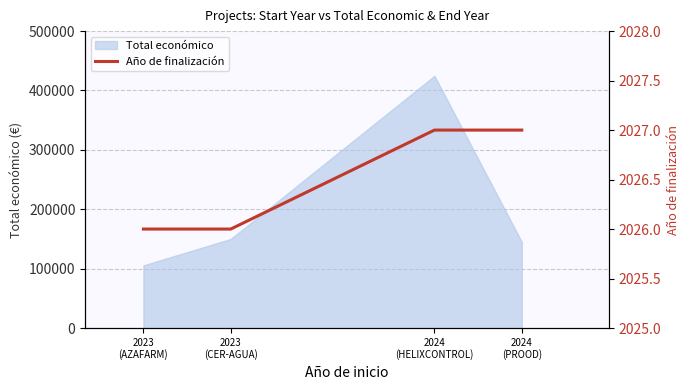

What is the minimum value shown in the chart?

2026